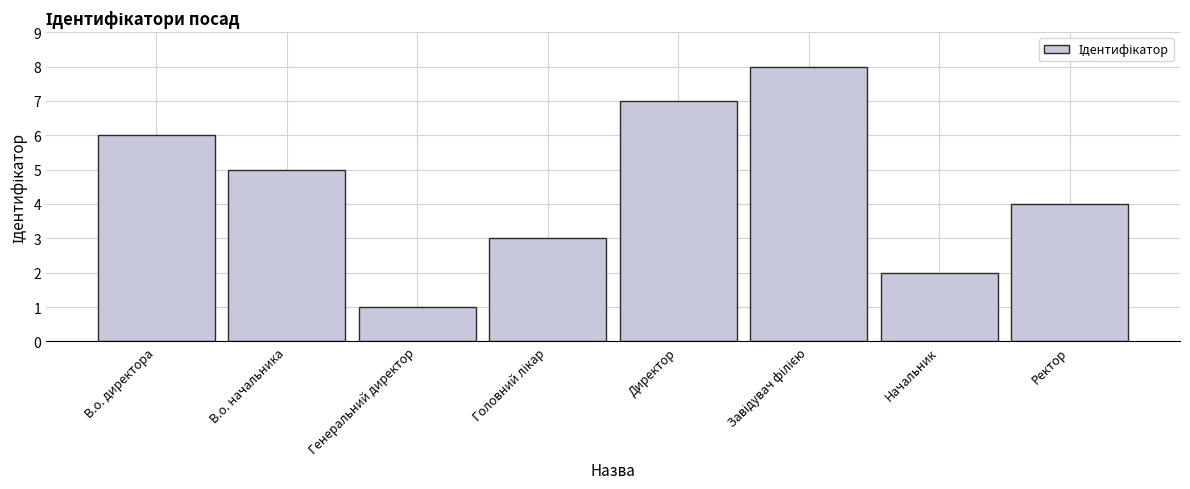

What is the label of the 8th bar from the left?

Ректор